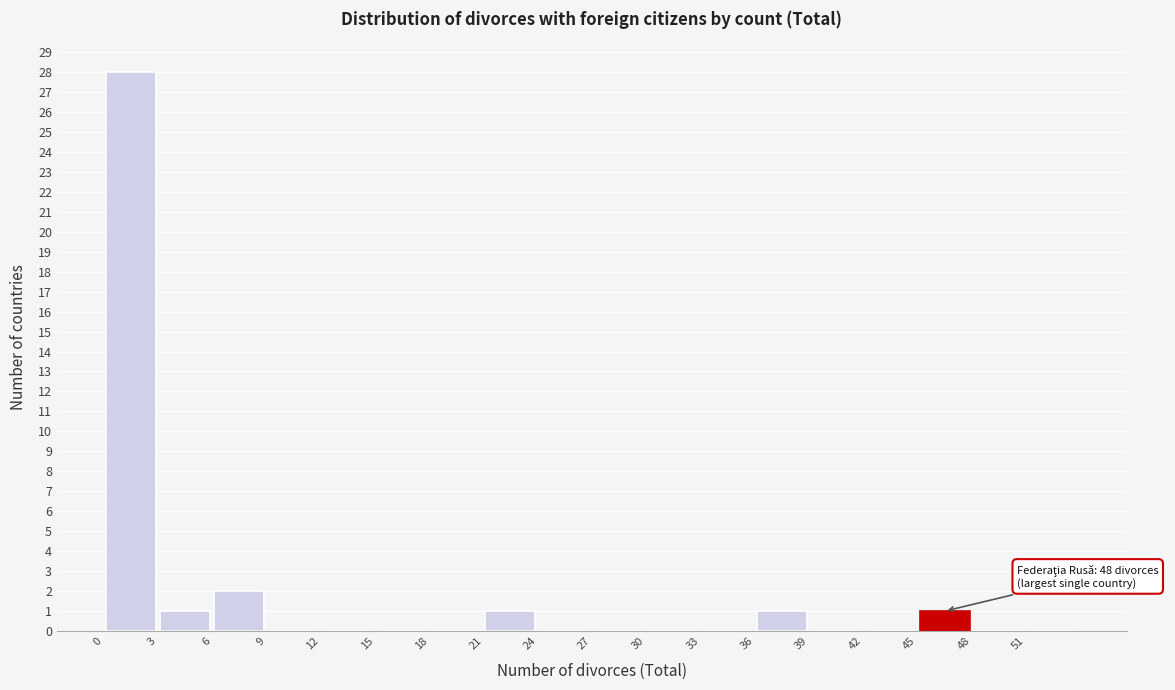

Over which range of the x-axis is the bar tallest?

0.5 to 3.5